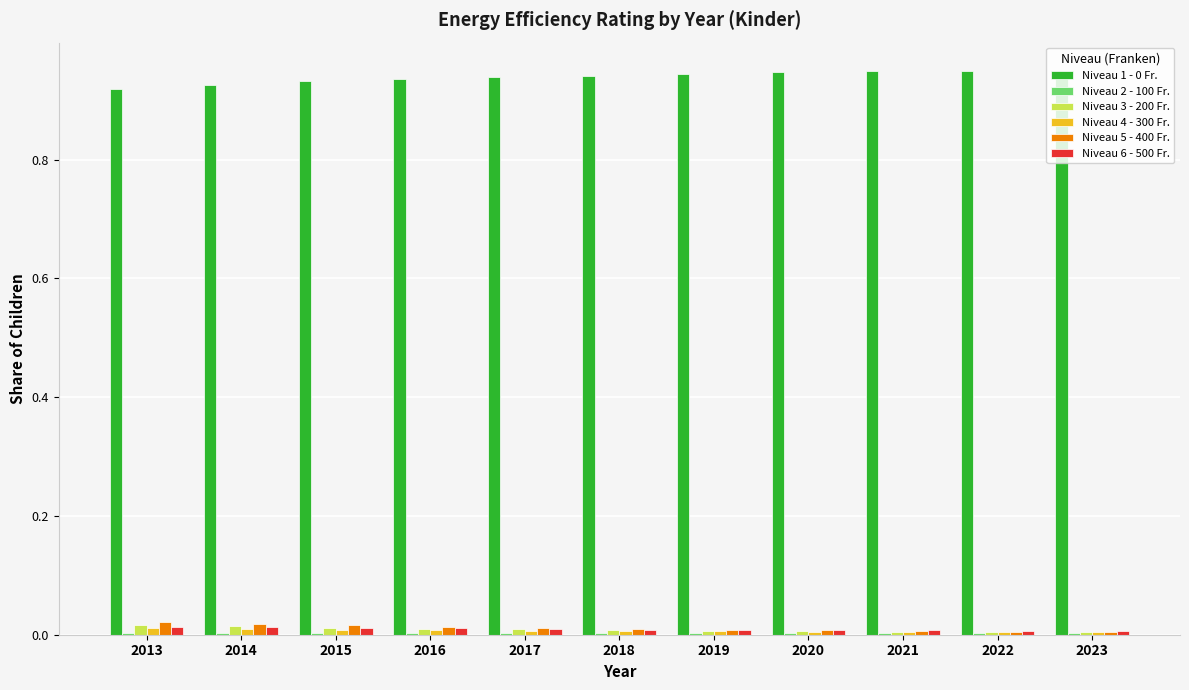

The value of Niveau 6 - 500 Fr. at 2013 is 0.0. True or false?

True